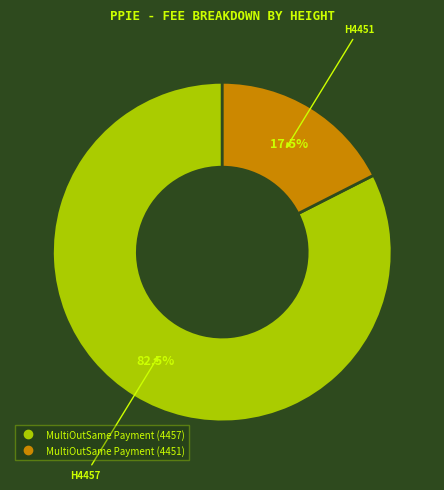

Is MultiOutSame Payment (4457) the majority of the pie?

Yes